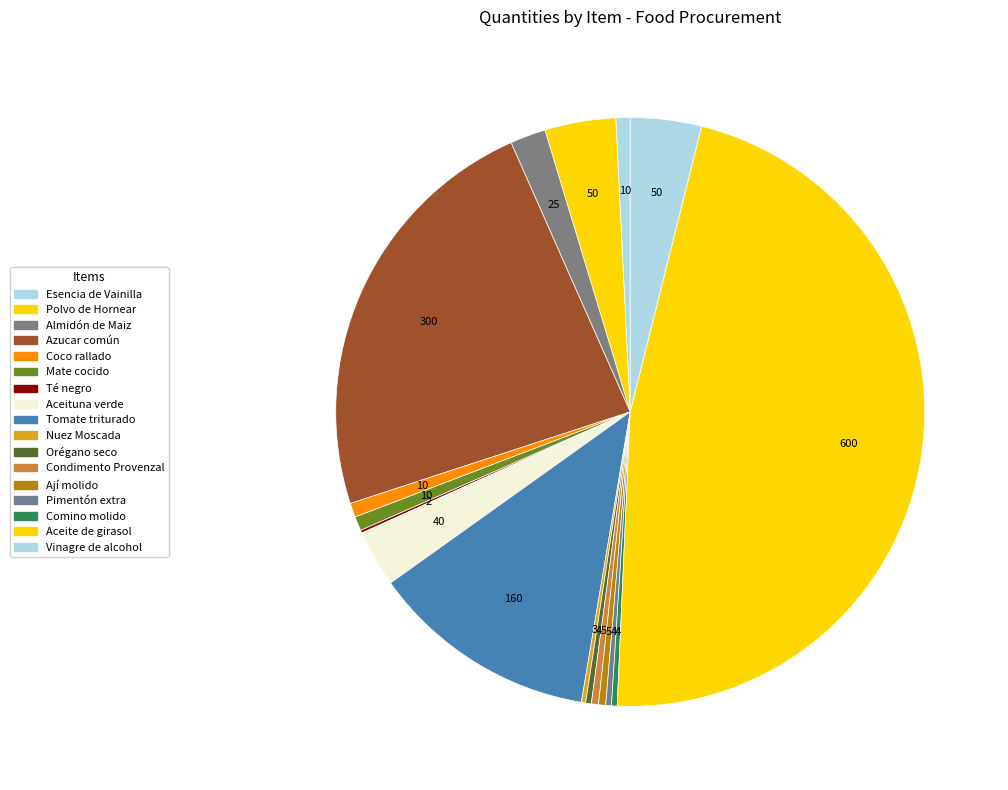

What is the largest slice in the pie chart?

Aceite de girasol